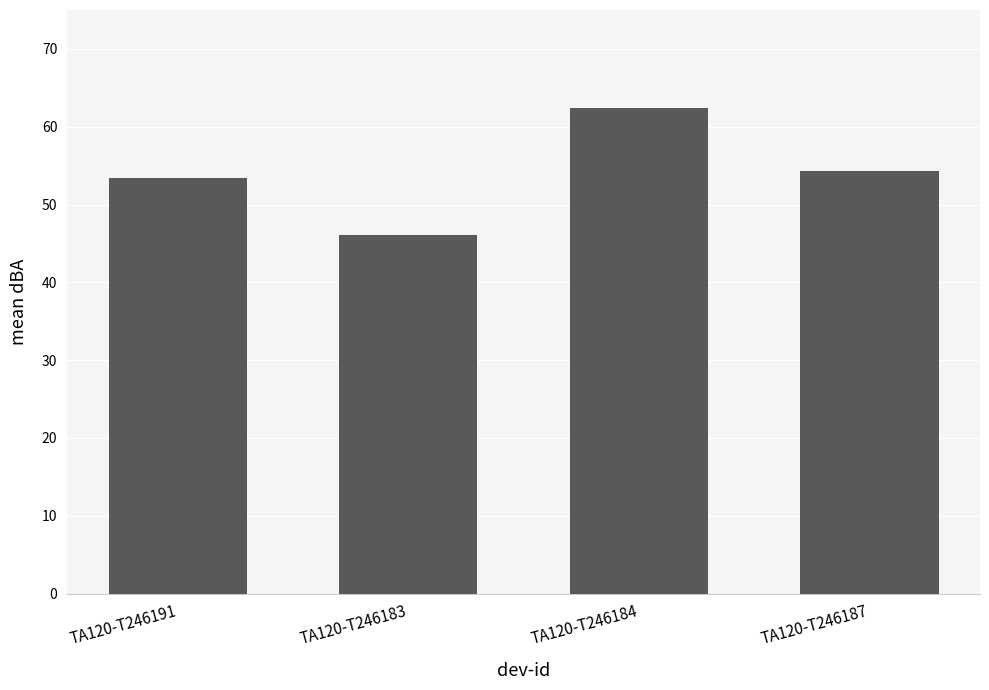

What is the average value?

54.1